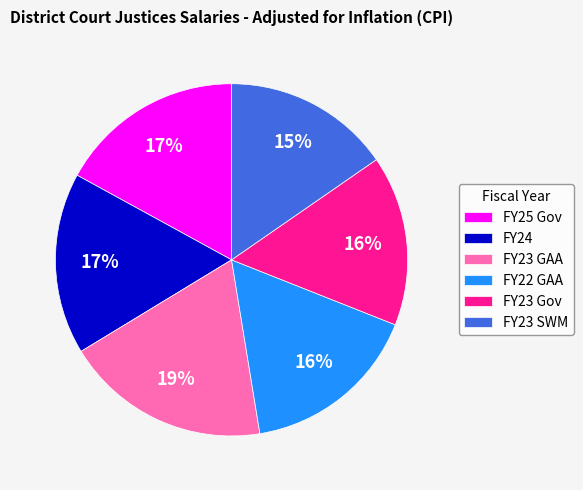

How many segments does this pie chart have?

6